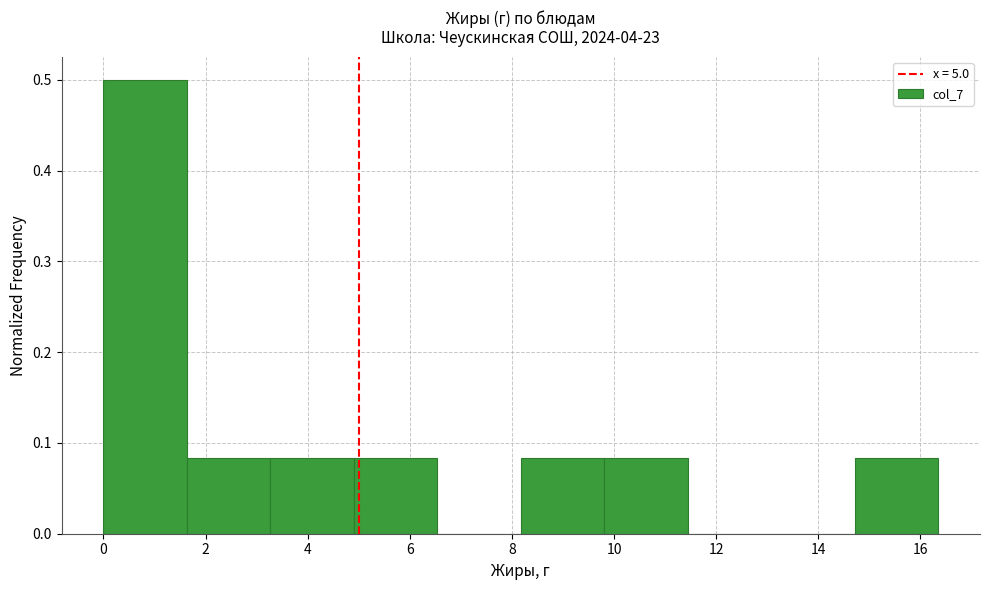

Over which range of the x-axis is the bar tallest?

0.0 to 1.6